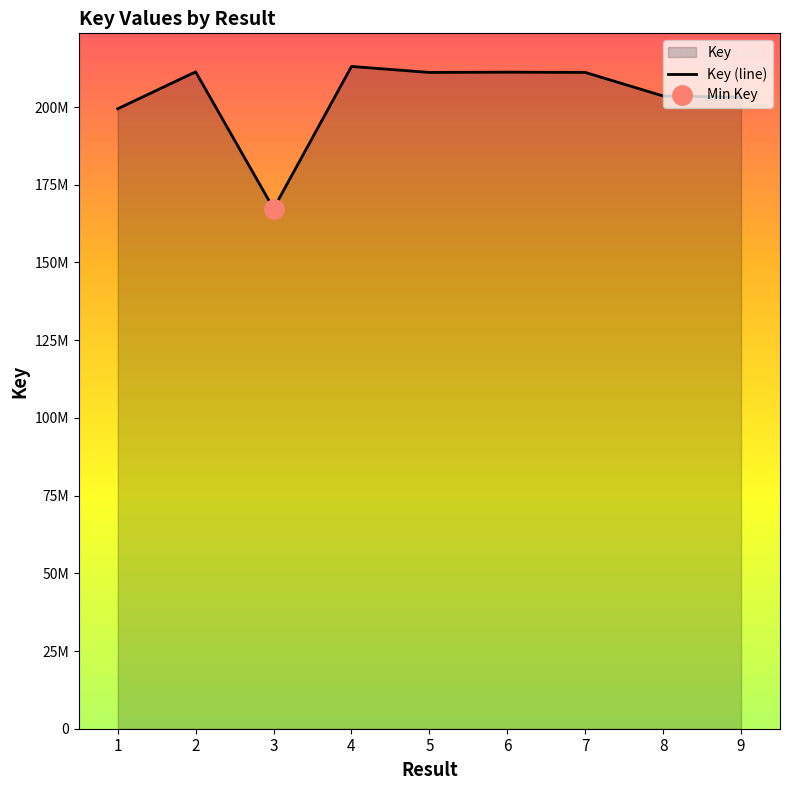

What is the greatest value displayed?

213065289